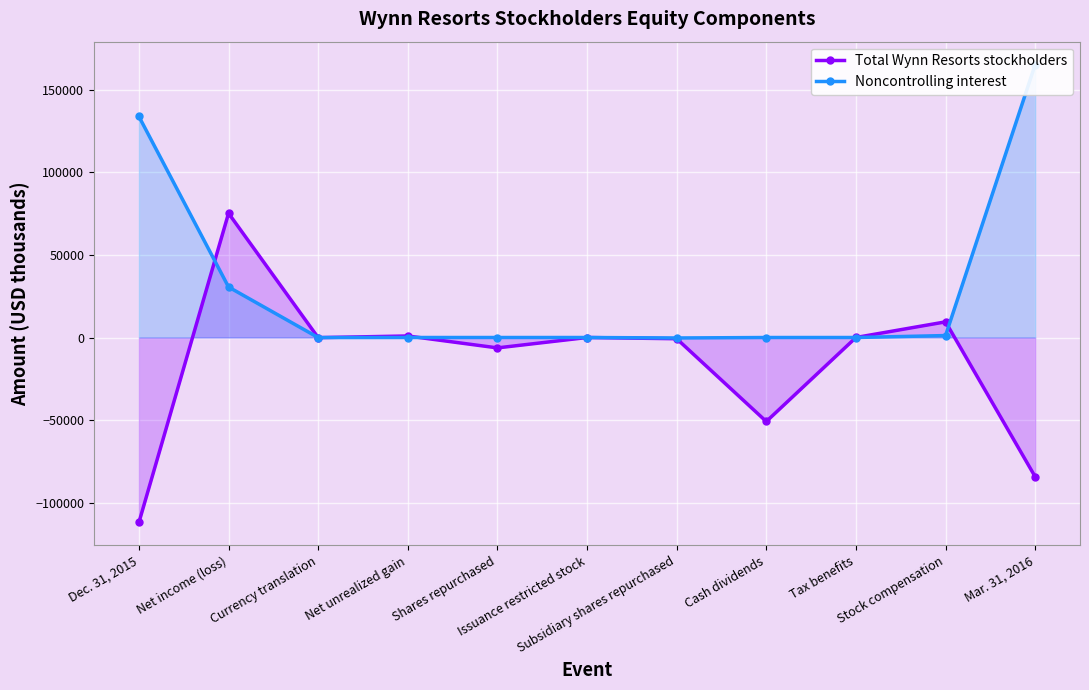

At Issuance restricted stock, list the series in order from smallest to largest.

Total Wynn Resorts stockholders, Noncontrolling interest